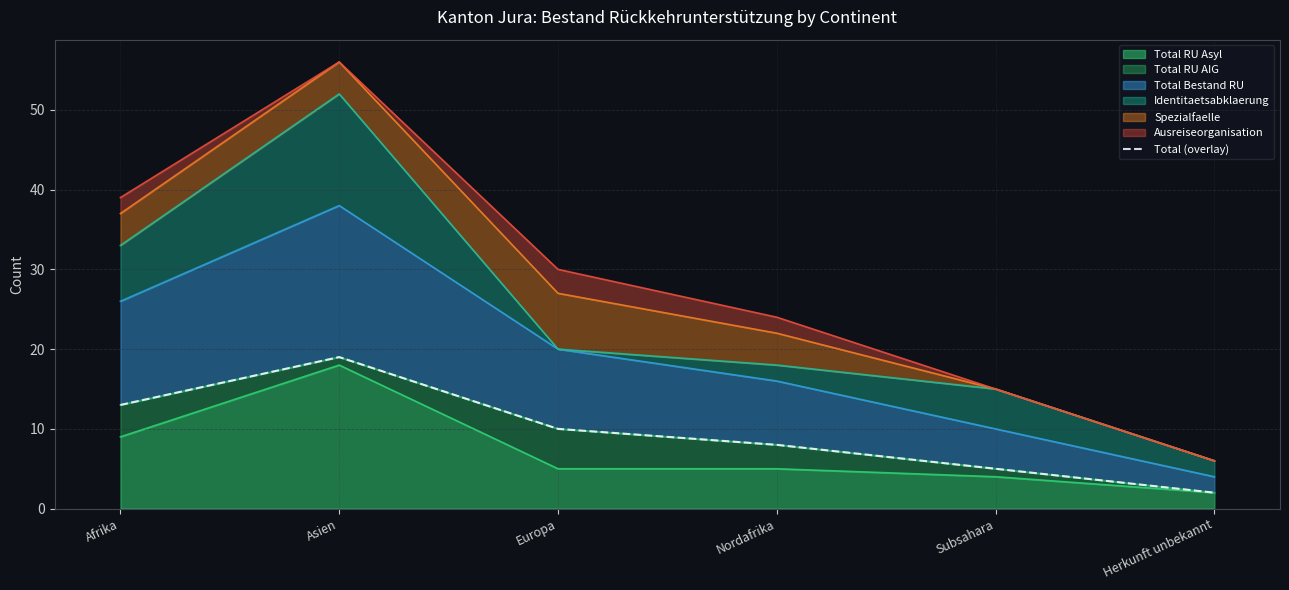

What is the highest value of the Total RU Asyl series?

18